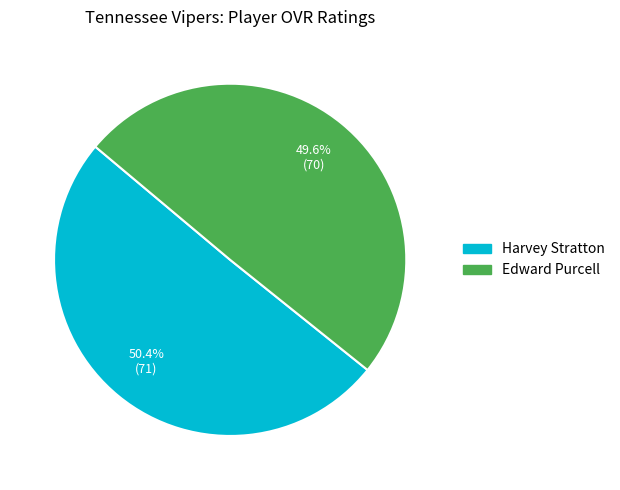

To the nearest percent, what is the difference between the Edward Purcell and Harvey Stratton slice percentages?

1%